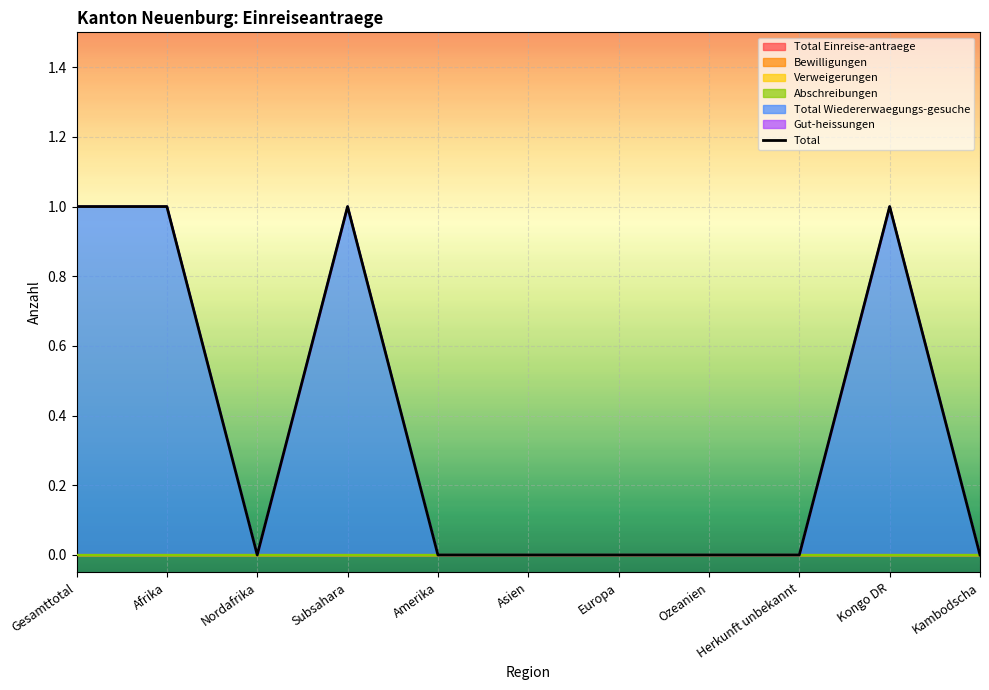

At which category is the sum across all series the highest?

Gesamttotal